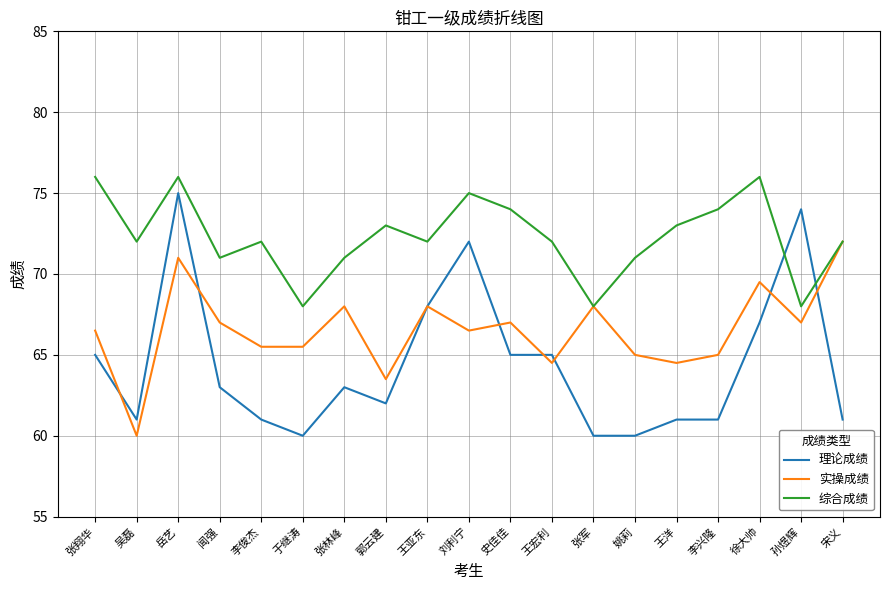

Is the value of 实操成绩 at 于继涛 greater than the value of 理论成绩 at 王洋?

Yes